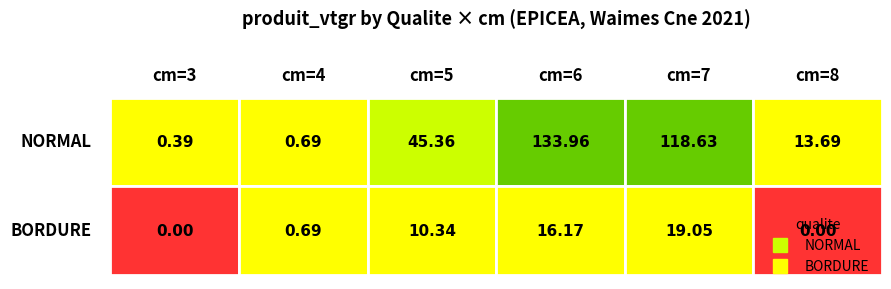

Which series has the largest total across all categories?

NORMAL